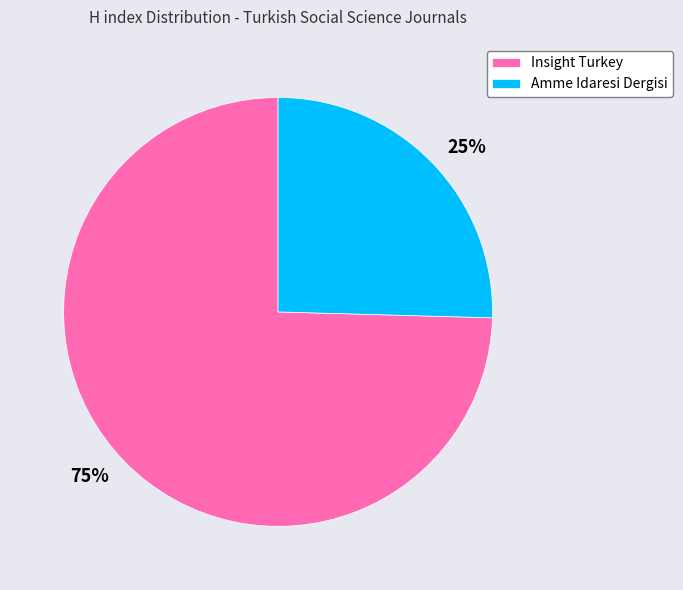

Rank the categories by value from highest to lowest.

Insight Turkey, Amme Idaresi Dergisi